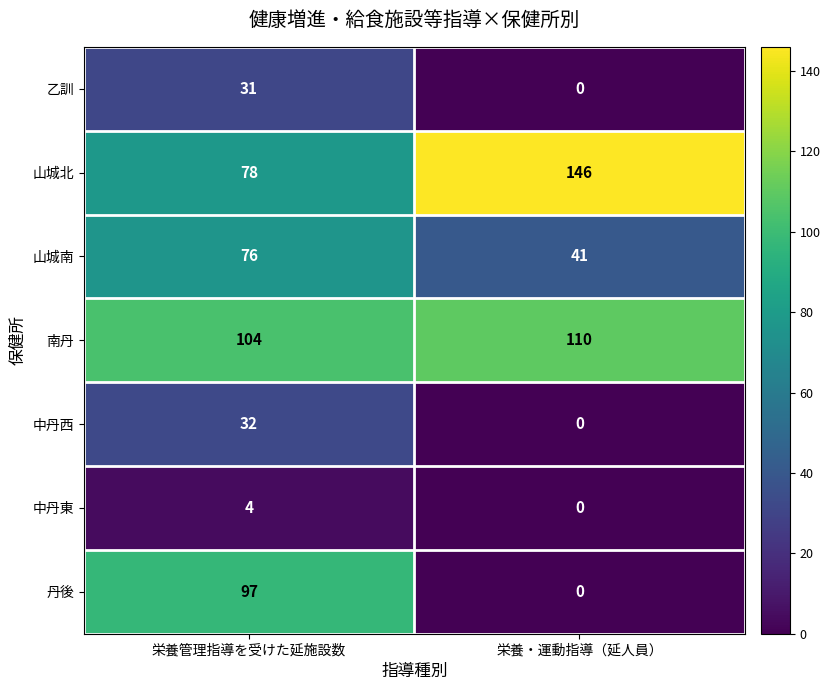

What is the sum of the 南丹 values at 栄養・運動指導（延人員） and 栄養管理指導を受けた延施設数?

214